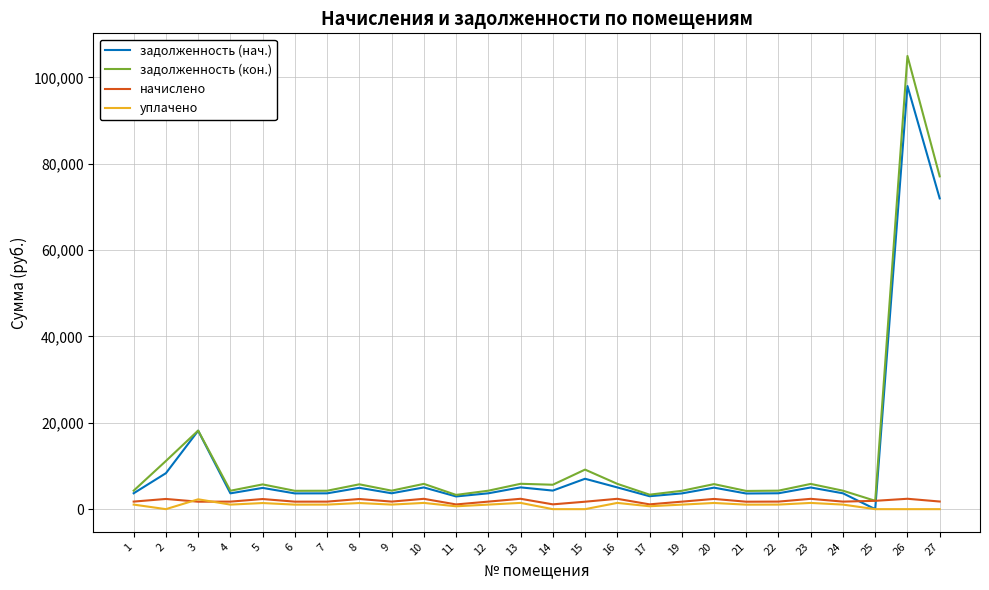

What is the spread (max minus min) of values at 5?

4320.0